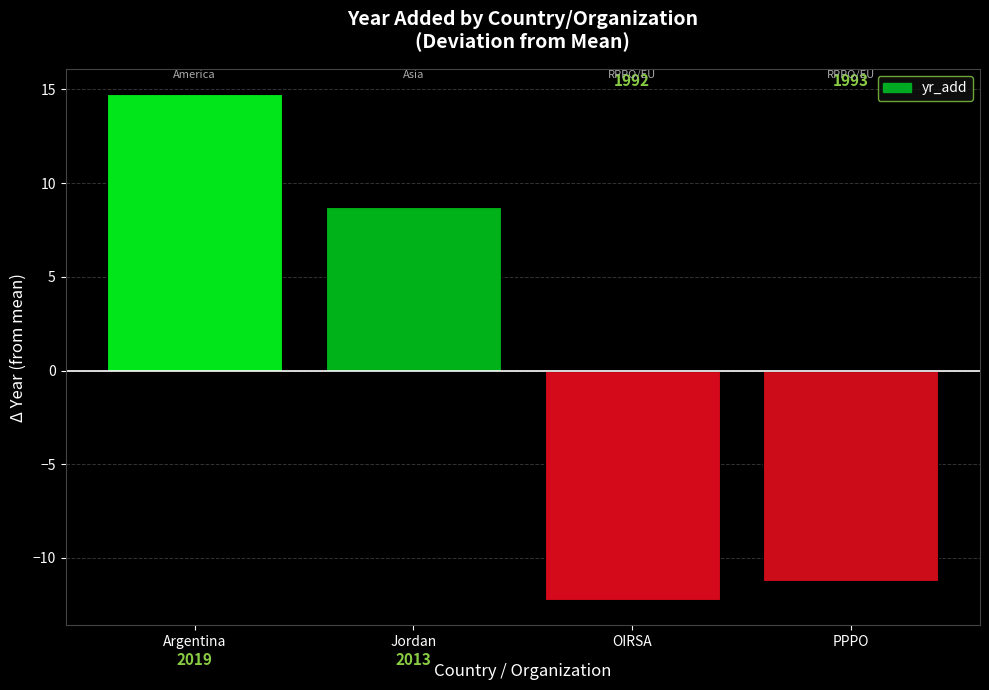

Reading left to right, transcribe all the data shown in this chart.

14.8	8.8	-12.2	-11.2